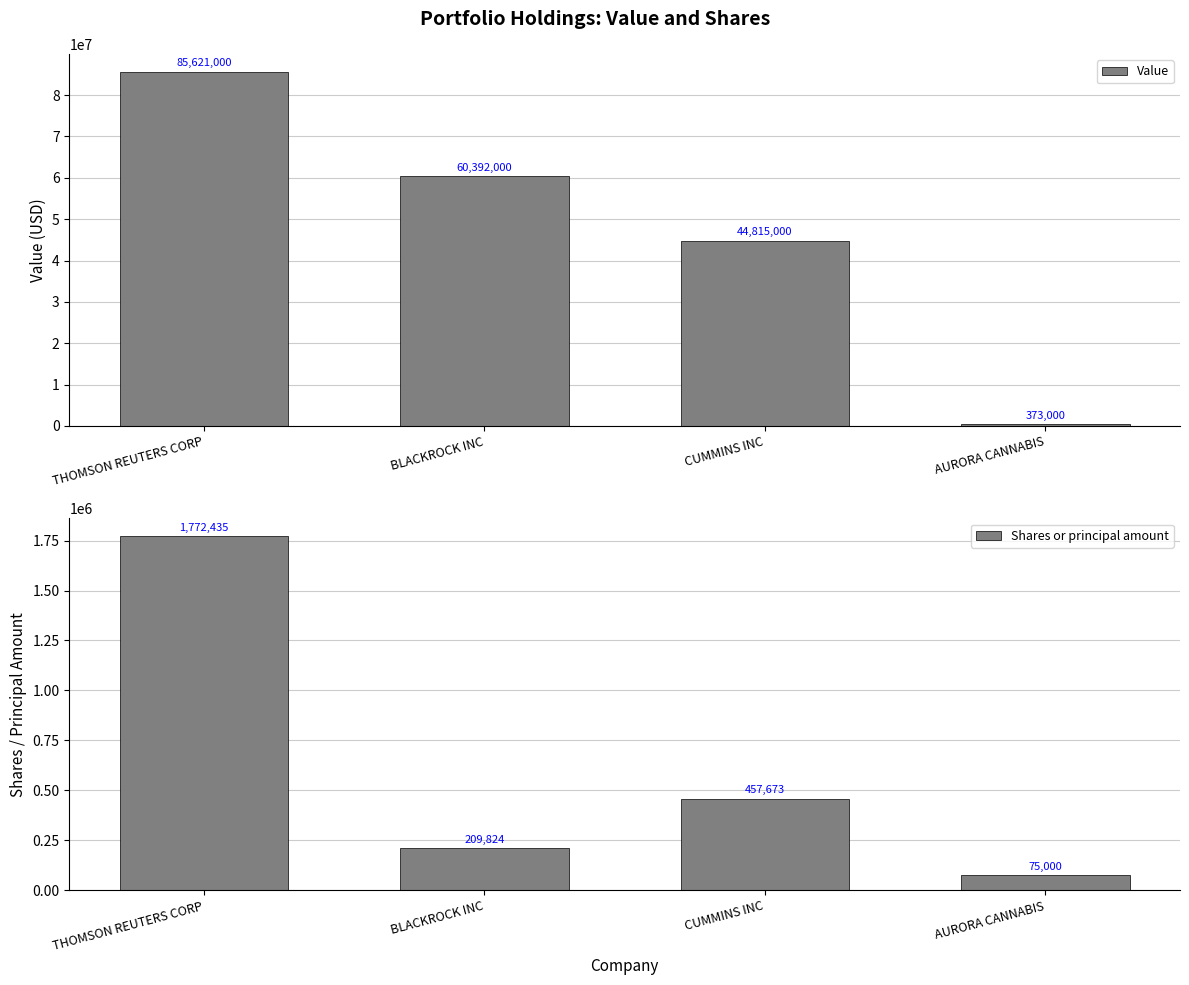

The Shares or principal amount series shows 618587 at THOMSON REUTERS CORP. True or false?

False